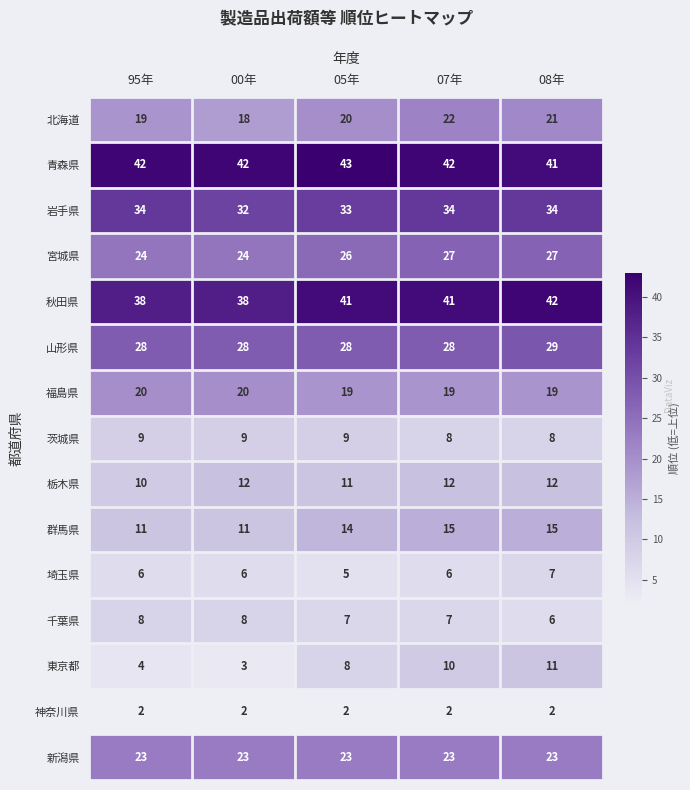

What is the approximate value of 栃木県 at 05年?

11